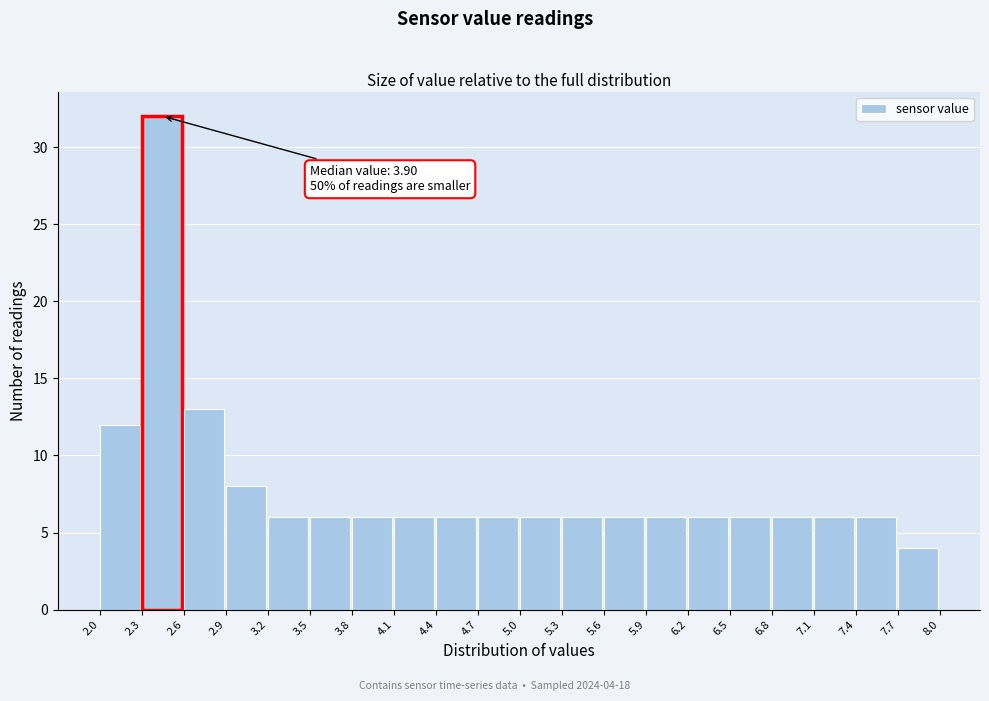

Which range on the x-axis has the tallest bar?

2.3 to 2.6